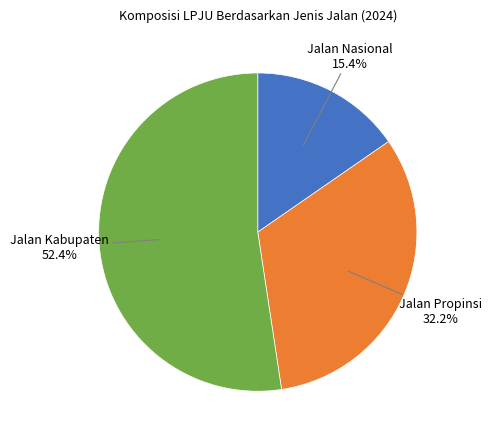

Does any single category account for the majority?

Yes